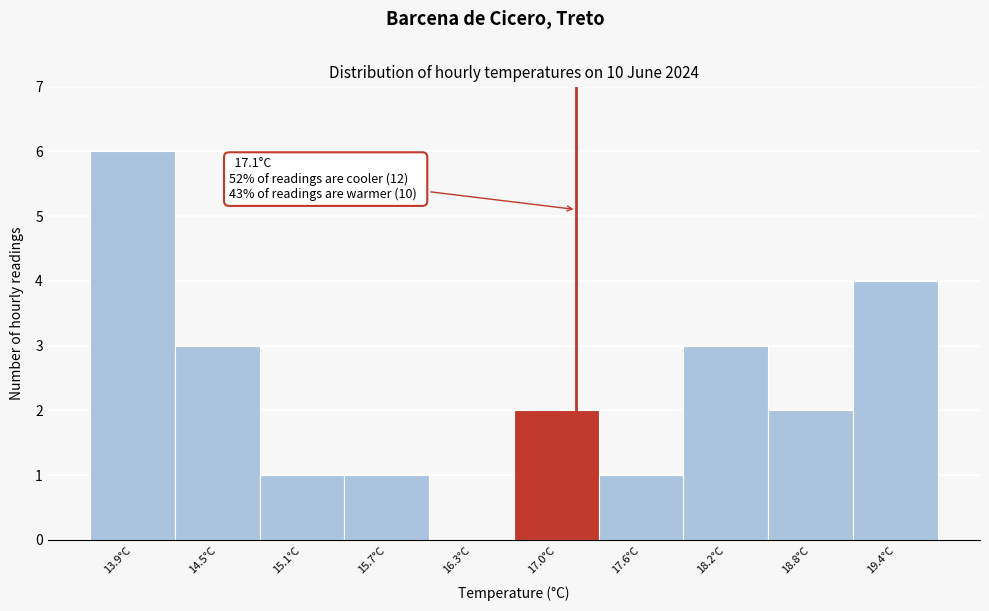

Over which range of the x-axis is the bar tallest?

13.60 to 14.21